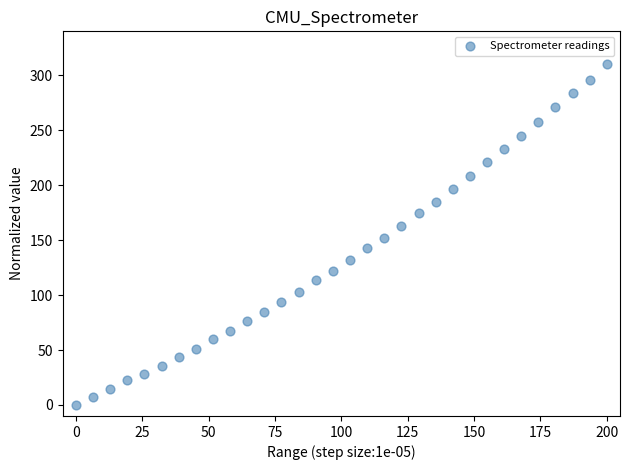

What is the range of X values (max minus min)?

200.0